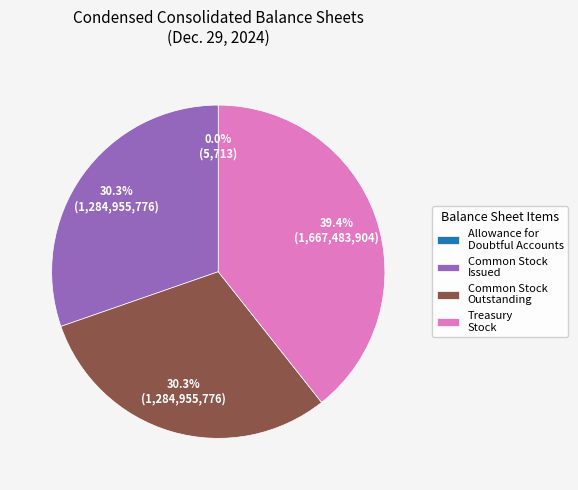

Approximately how many times larger is the value at Common Stock Outstanding compared to Treasury Stock?

0.8